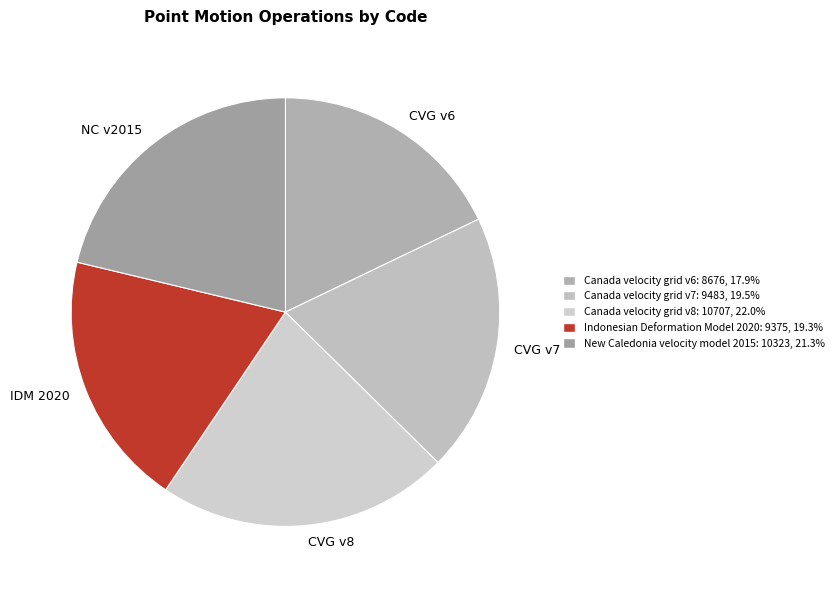

Do NC v2015 and CVG v6 together represent more than half of the pie?

No